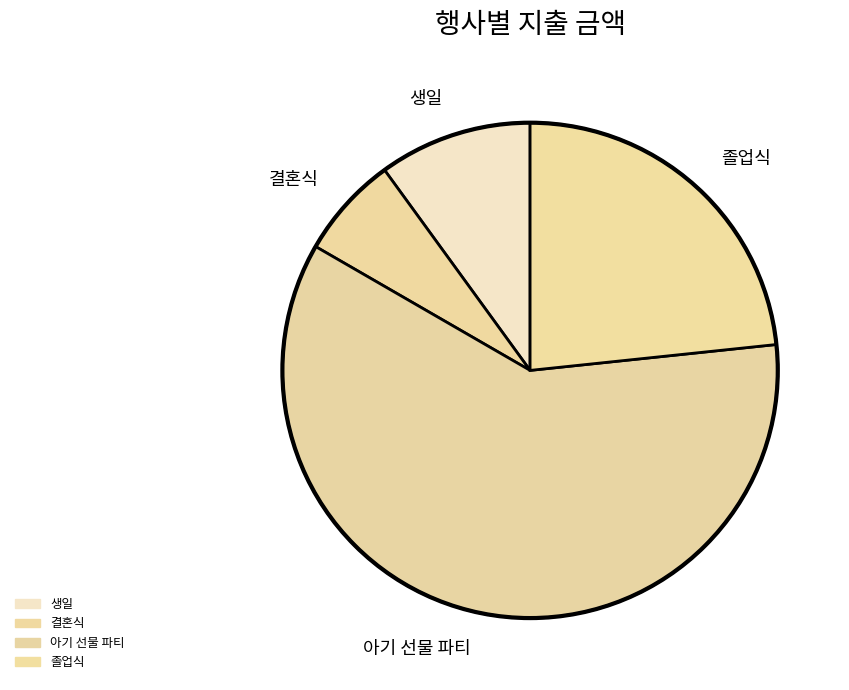

Which has a higher value, 결혼식 or 아기 선물 파티?

아기 선물 파티